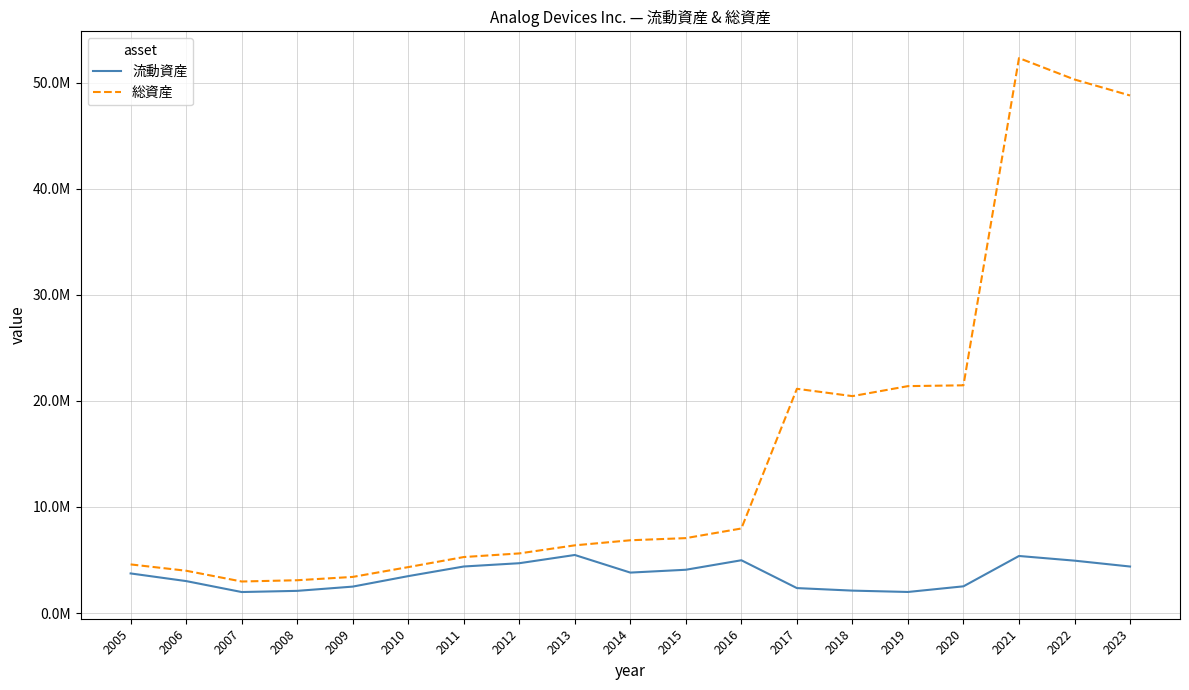

At which label is 流動資産 closest to 3725710?

2005